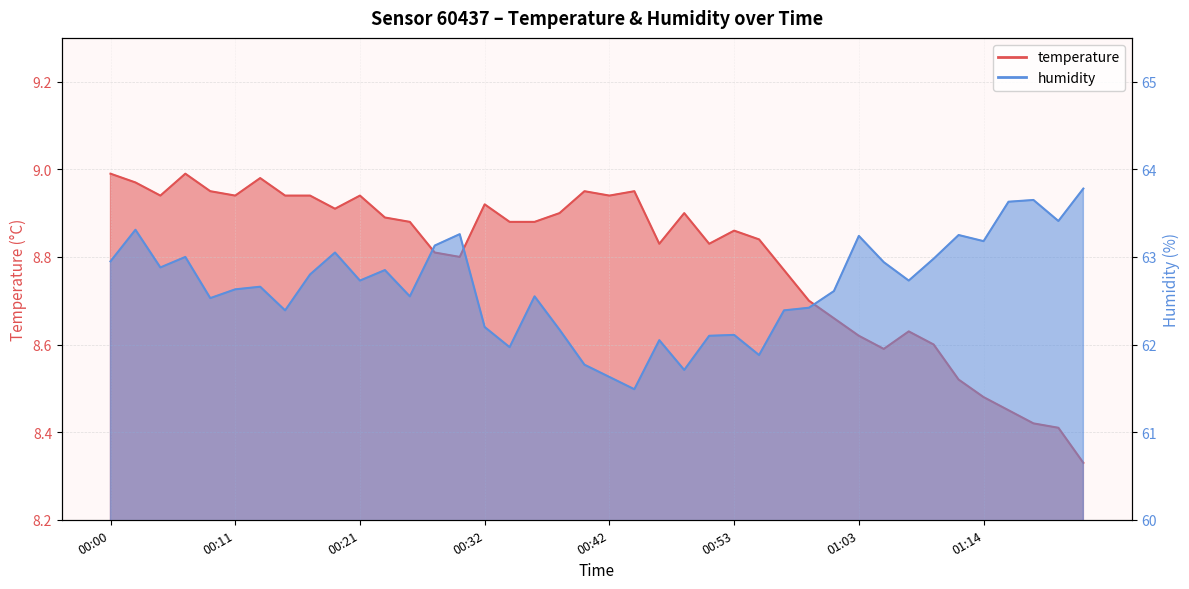

Does the chart display data point markers on the line(s)?

No